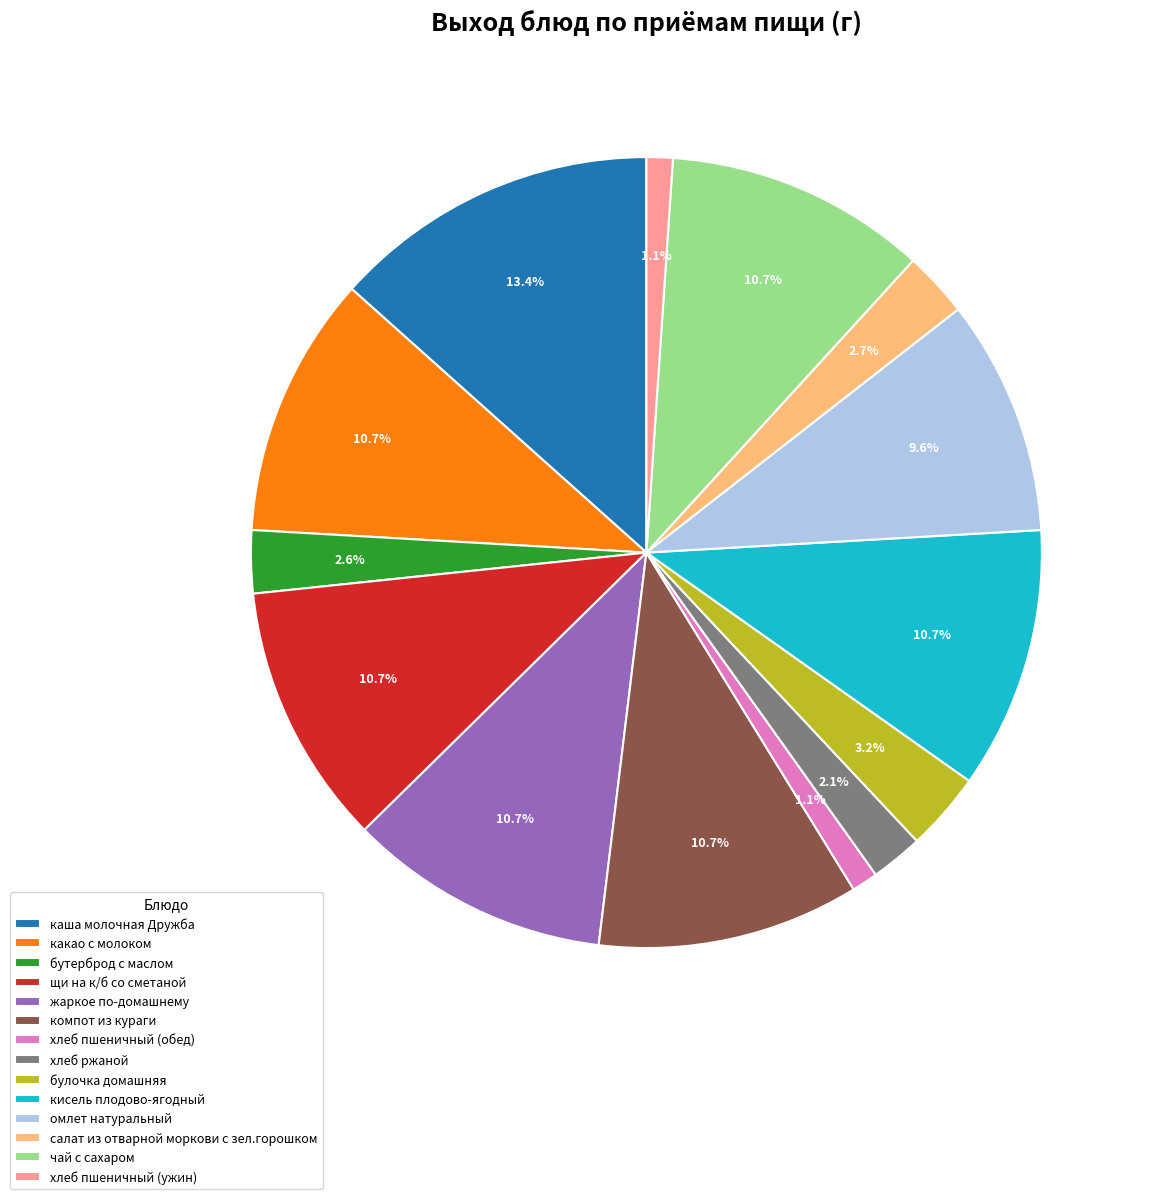

Which category has the biggest portion of the pie?

каша молочная Дружба